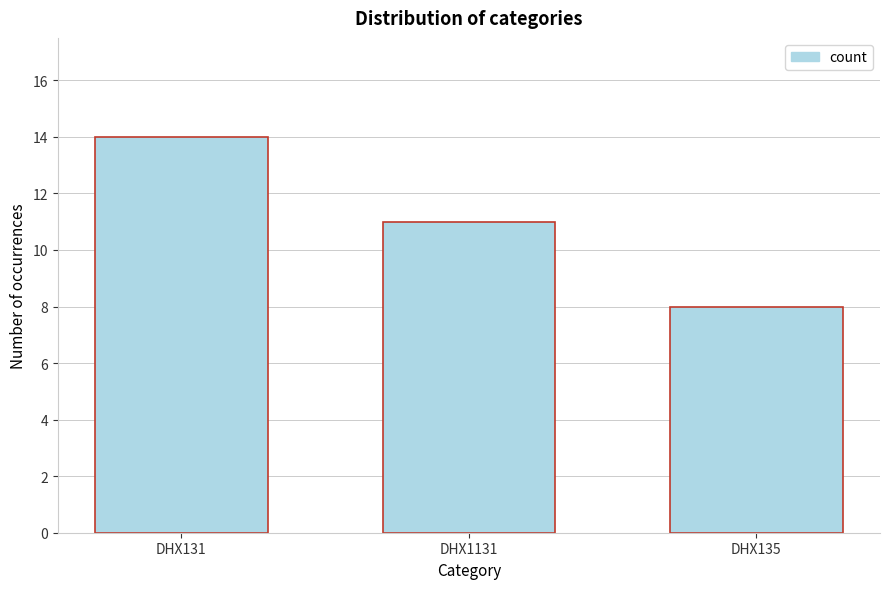

Reading right to left, extract all data points from this chart.

DHX135=8	DHX1131=11	DHX131=14